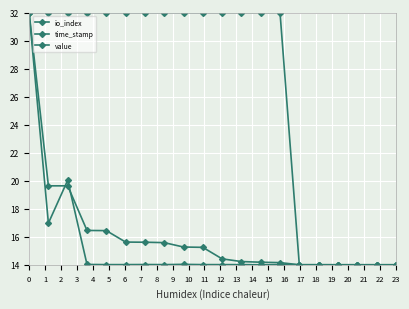

At how many categories does at least one series exceed 27?

14